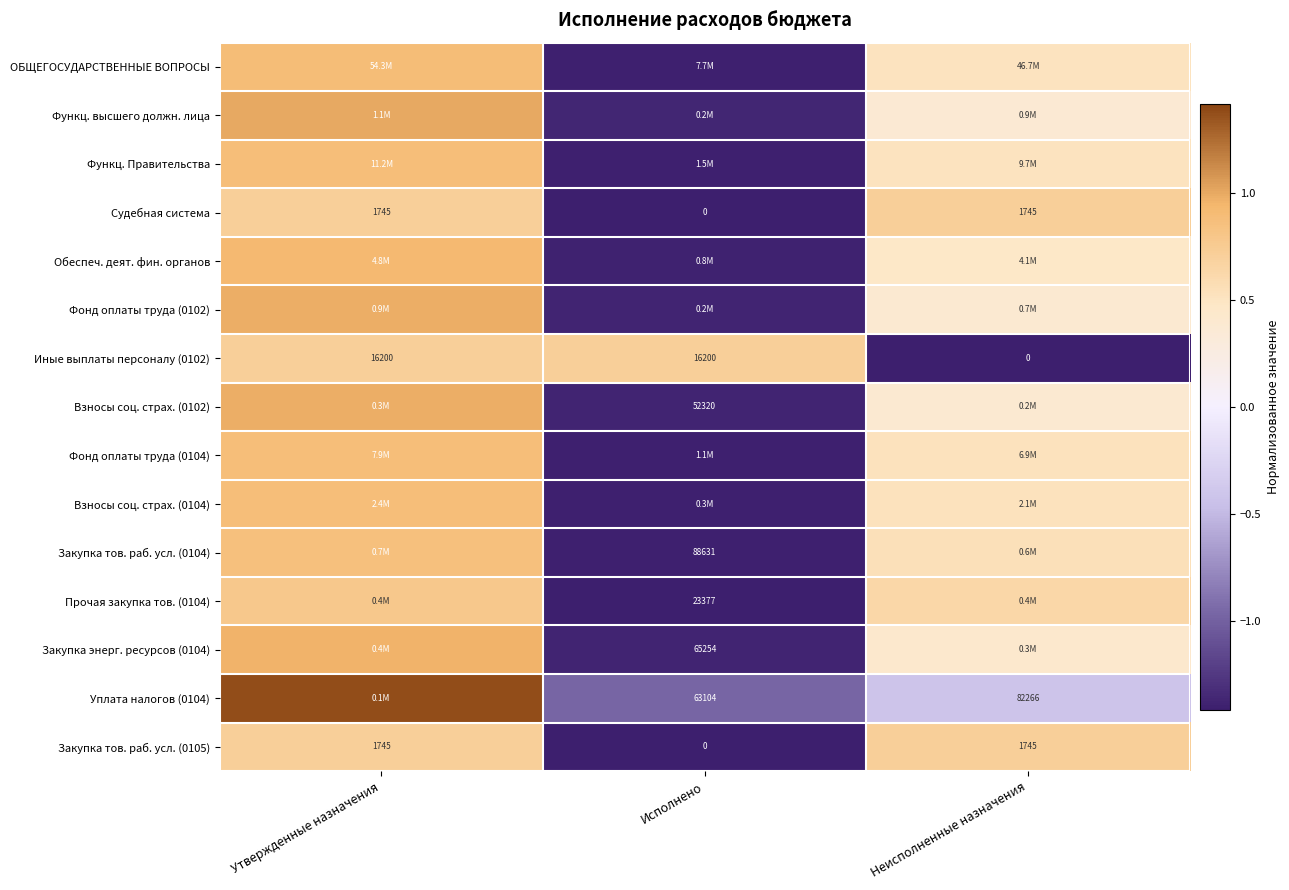

Where is Судебная система nearest to the value 872?

Исполнено